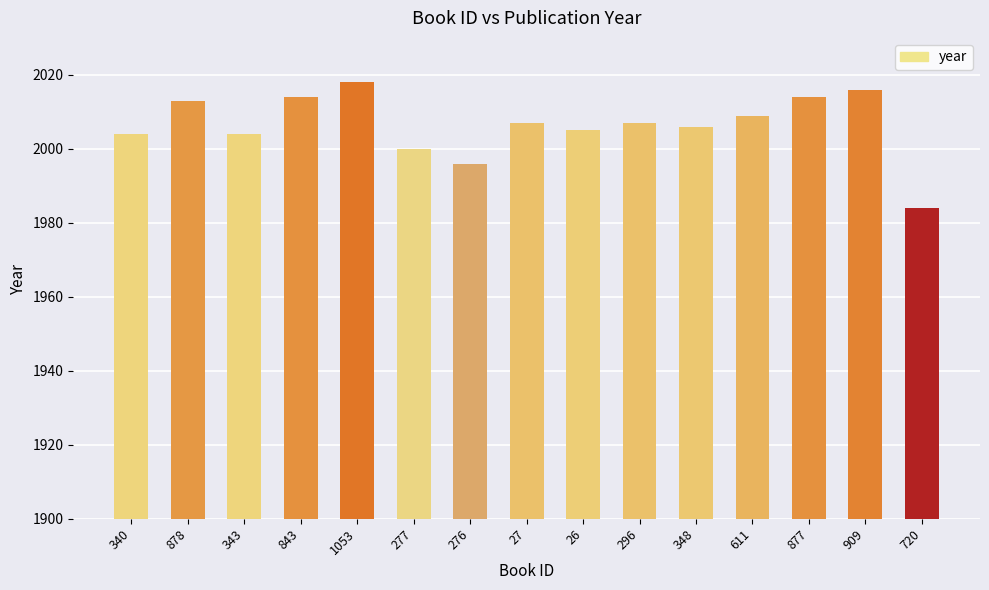

What is the approximate value at 296, to the nearest 10?

2010